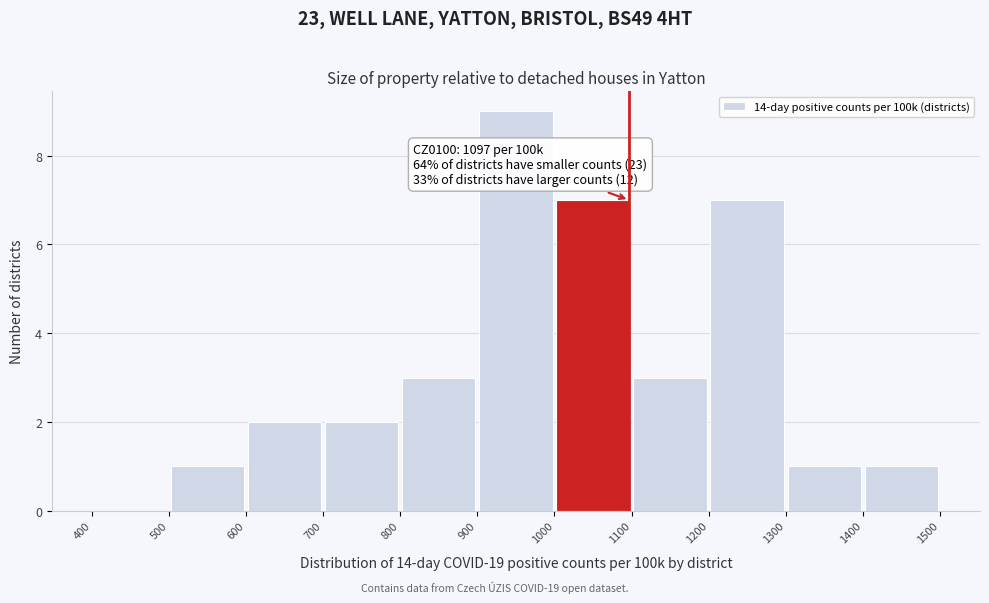

Which range on the x-axis has the tallest bar?

900 to 1000